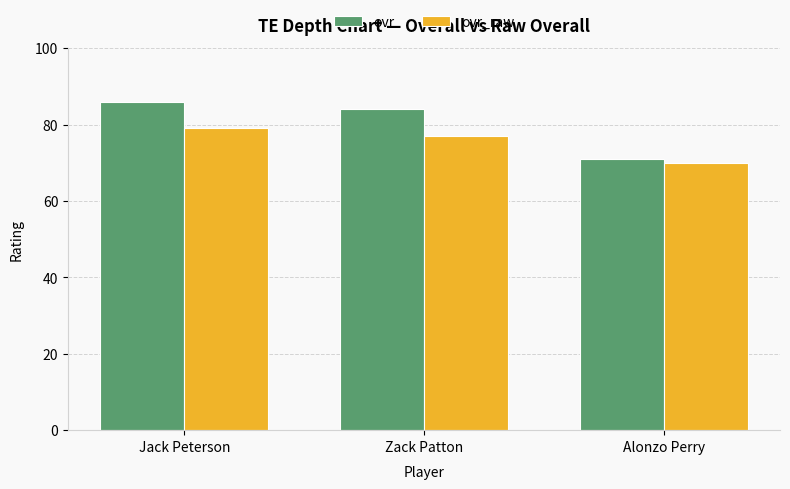

Which series changed the most between Jack Peterson and Alonzo Perry?

ovr